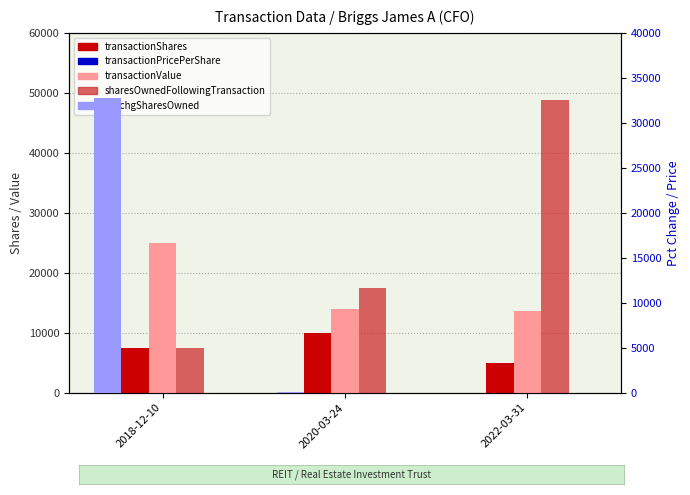

Does the chart contain any negative values?

No